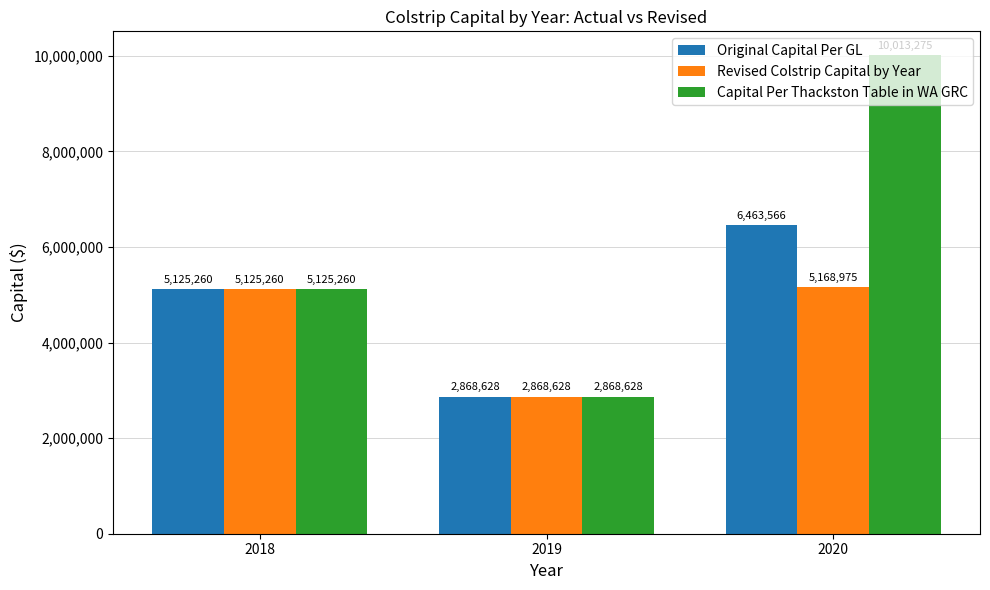

Read the Revised Colstrip Capital by Year value at 2018, to the nearest 10.

5125260